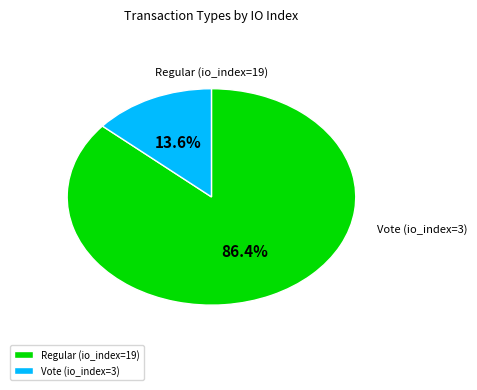

Does any single category account for the majority?

Yes